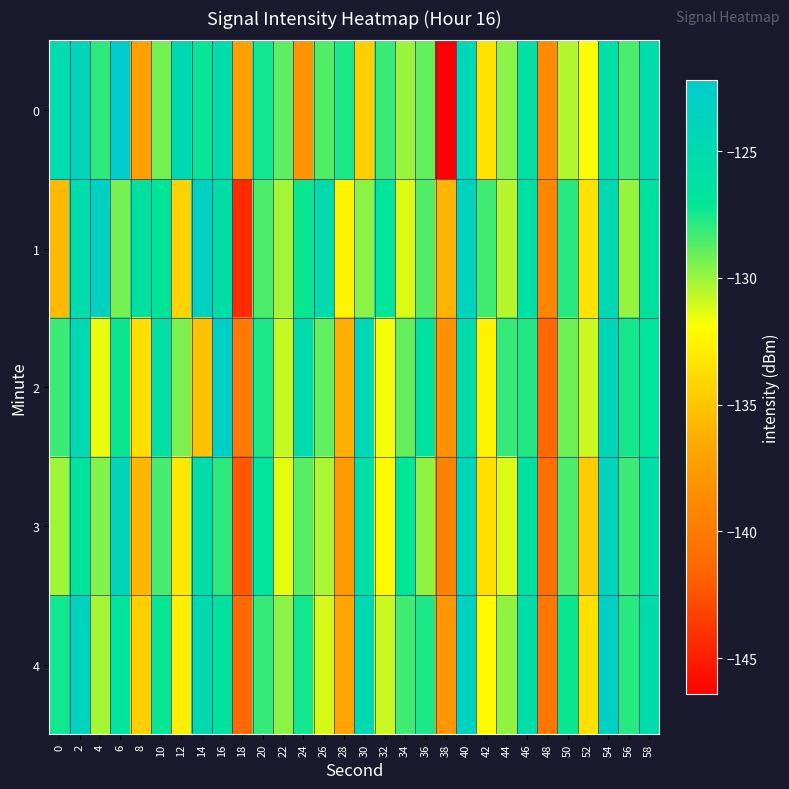

What is the total value across all series at 26?

-644.0